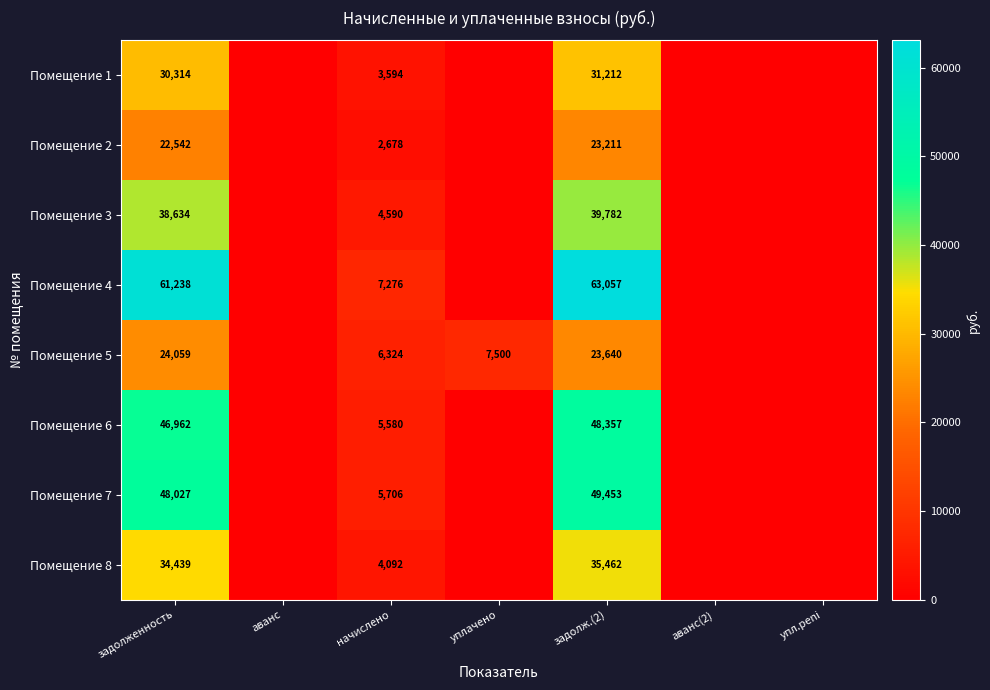

What is the sum of the Помещение 8 values at задолж.(2) and начислено?

39554